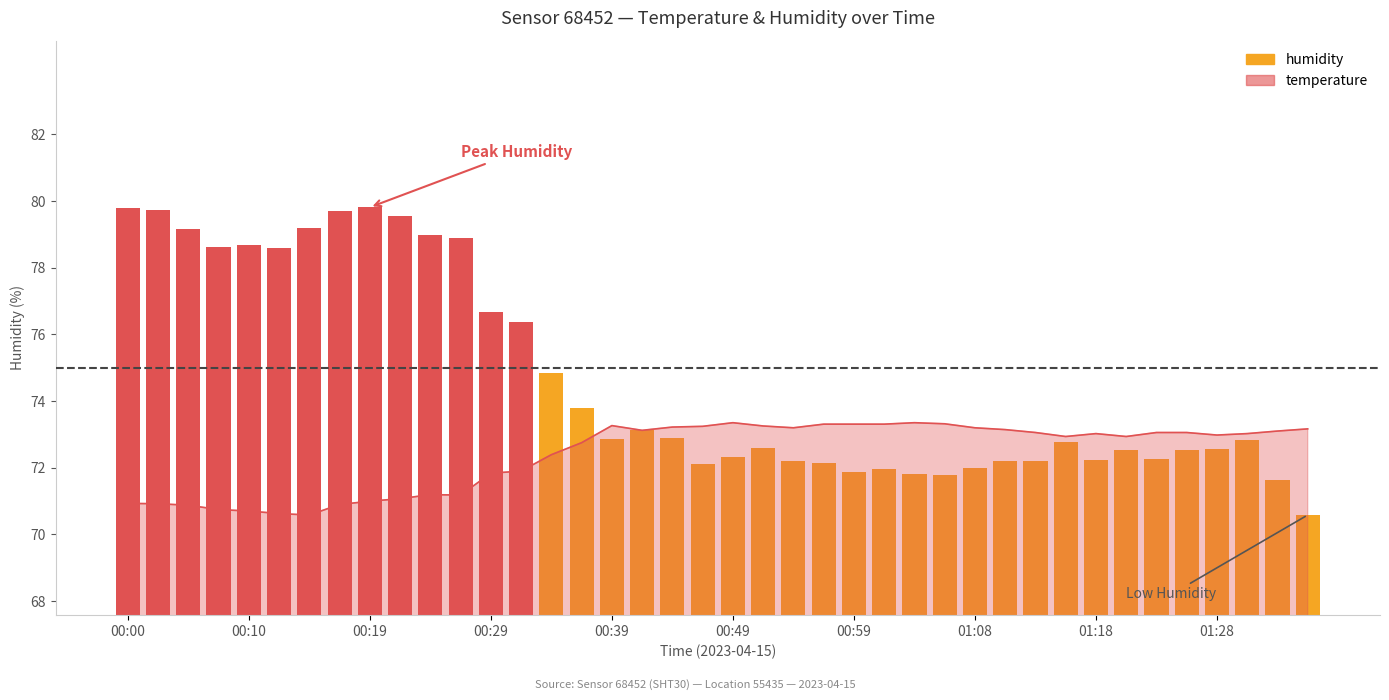

Count the number of categories in the chart.

40